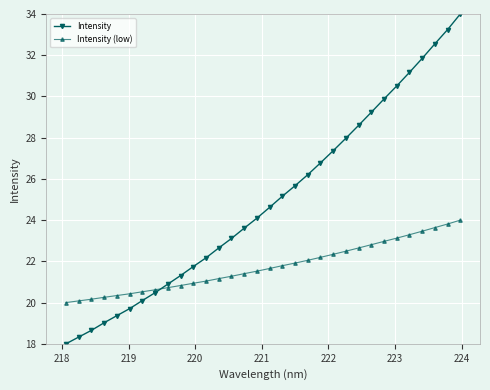

List the series in order of their overall mean, lowest first.

Intensity (low), Intensity